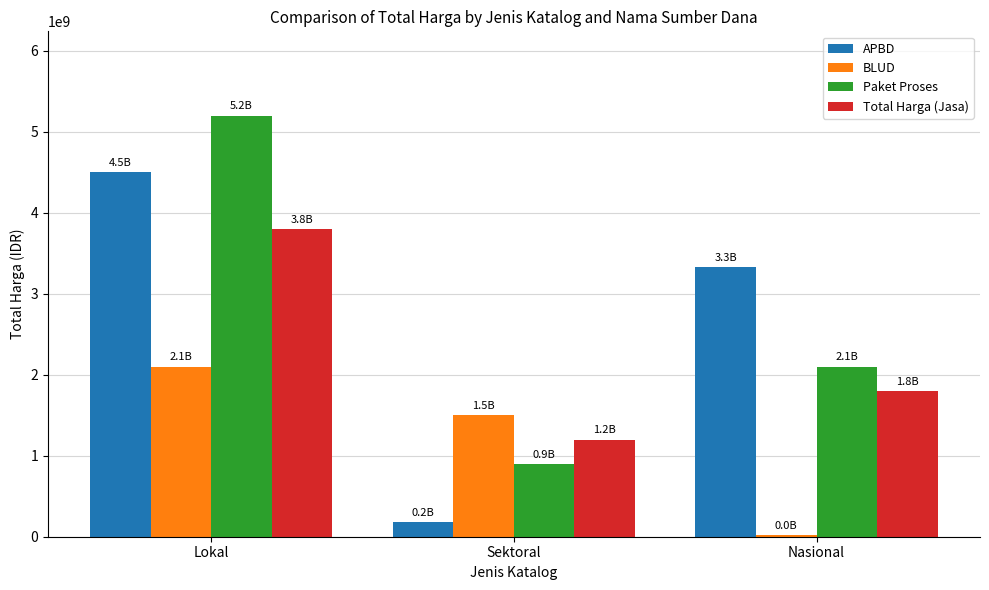

Where is BLUD nearest to the value 1058855000?

Sektoral